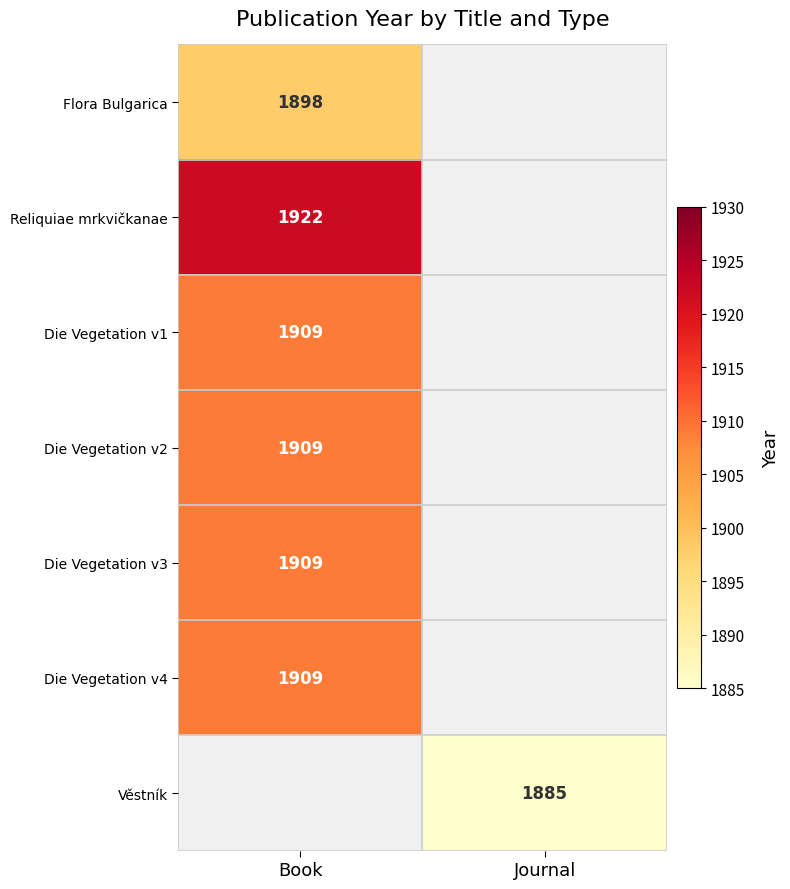

Is the value of Flora Bulgarica at Book greater than the value of Die Vegetation v1 at Book?

No